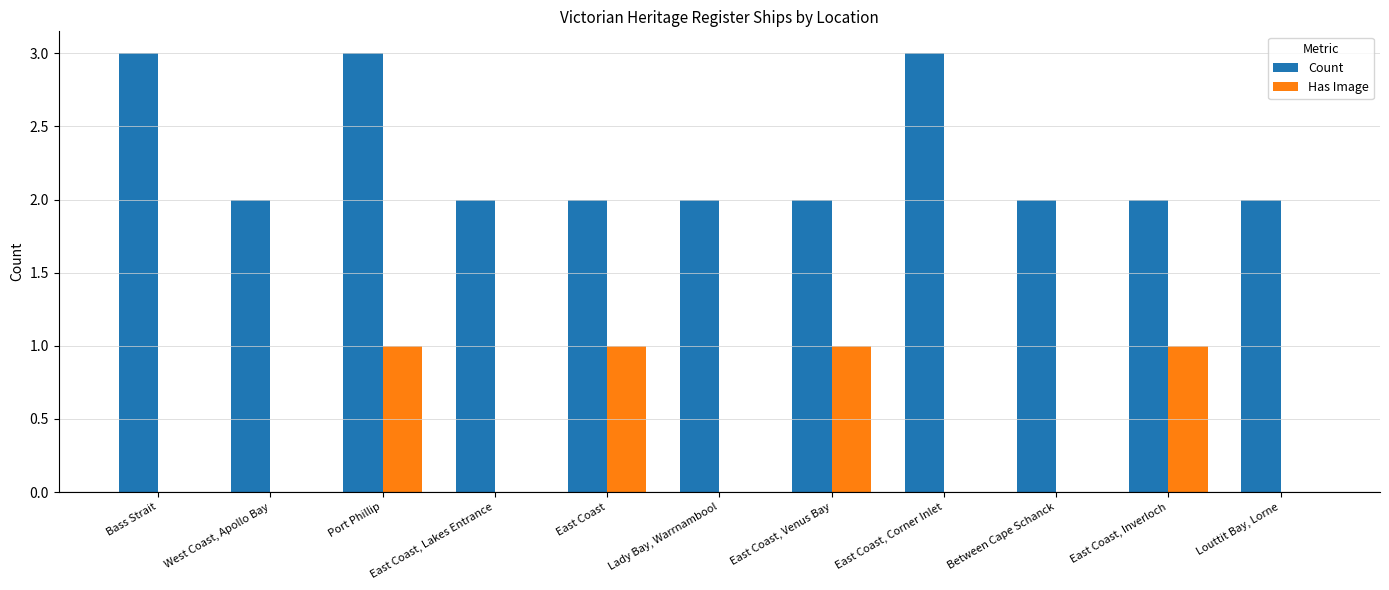

Between East Coast, Venus Bay and Louttit Bay, Lorne, which series saw the biggest shift?

Has Image